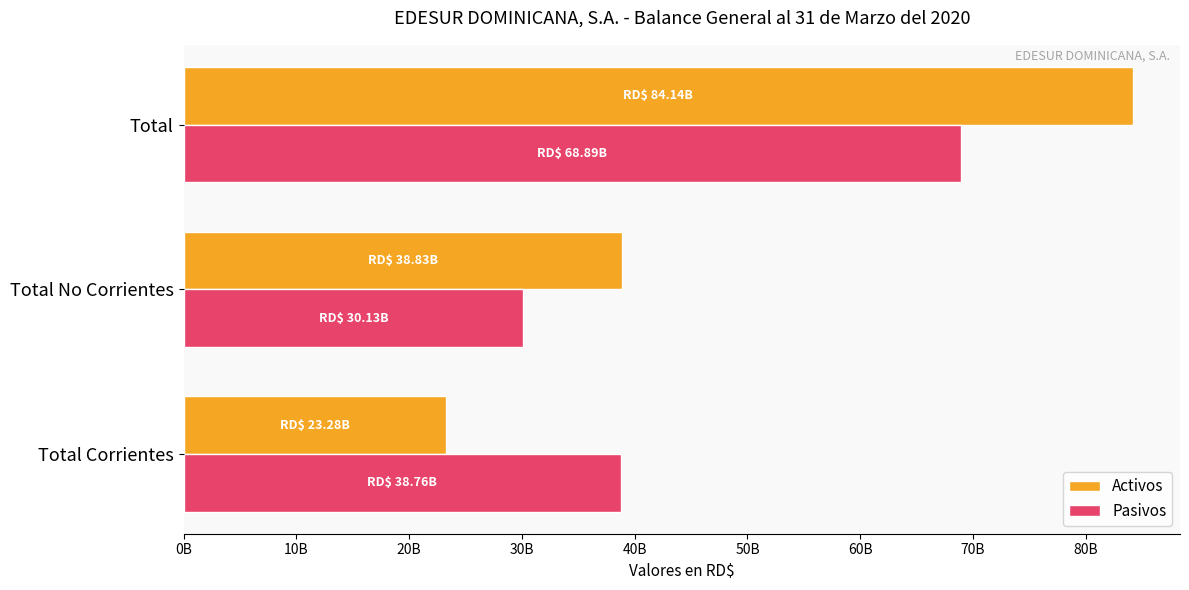

List the labels in order of Pasivos value, largest first.

Total, Total Corrientes, Total No Corrientes